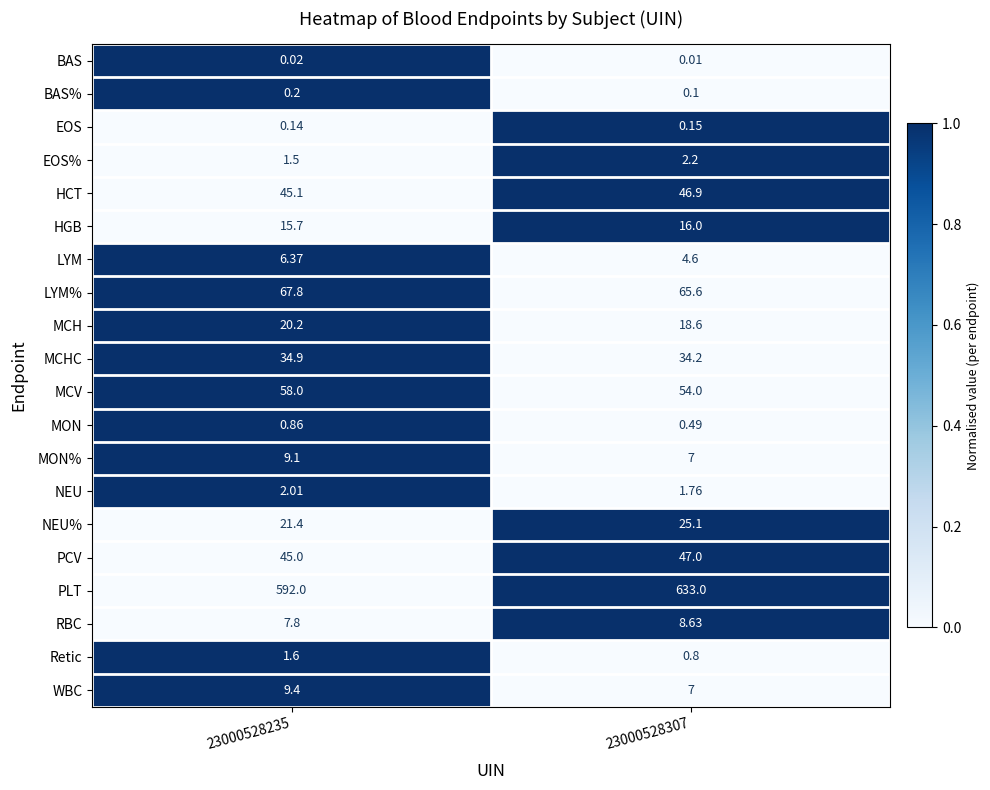

Which series changed the most between 23000528235 and 23000528307?

PLT